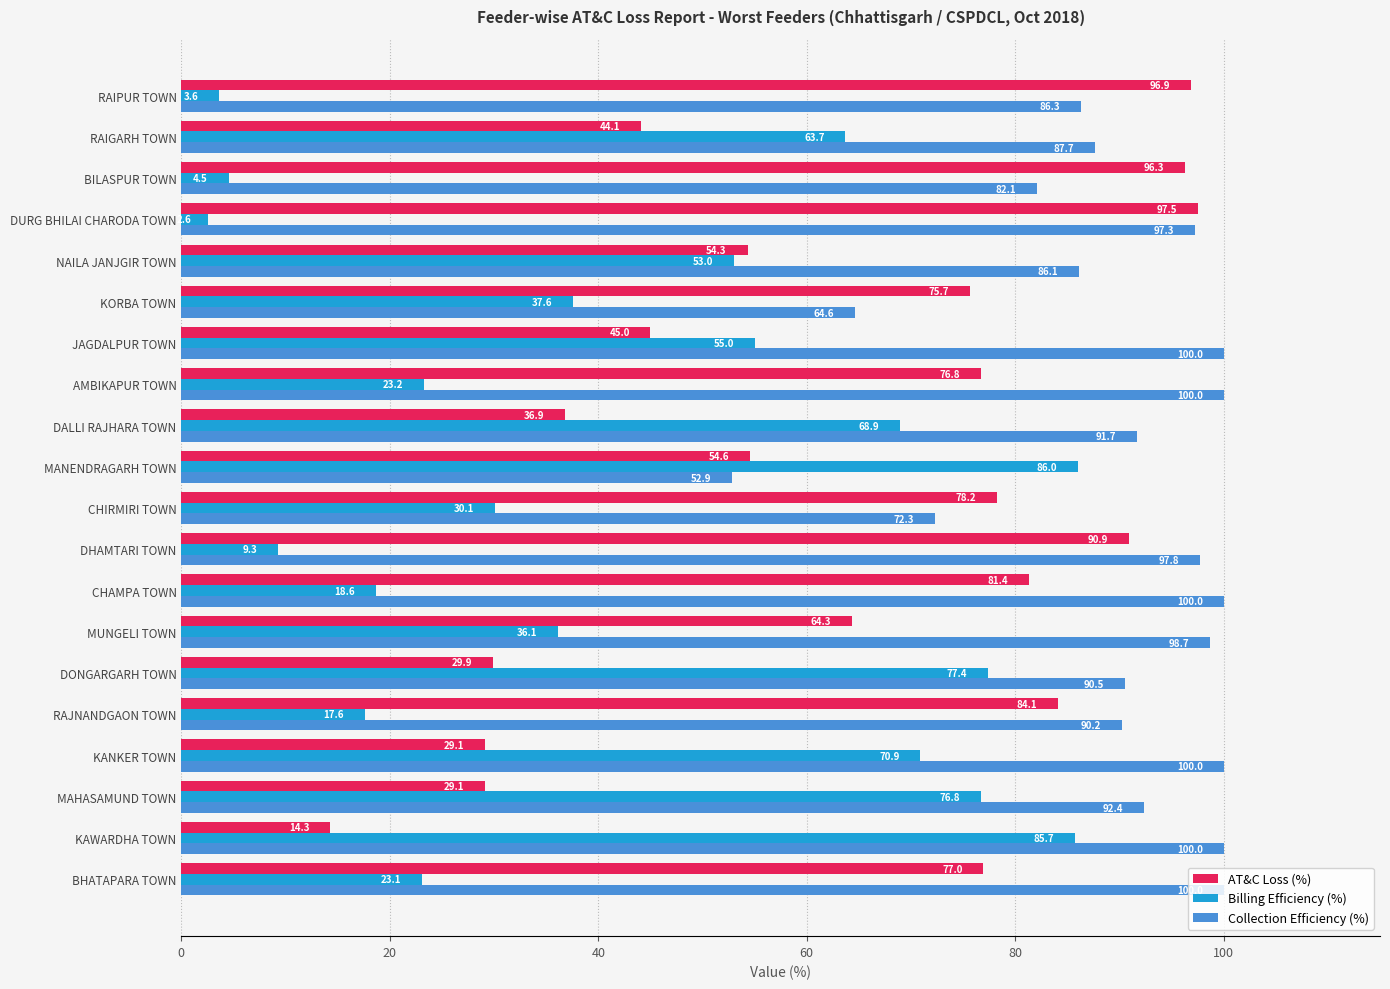

Which category has the lowest value in the Collection Efficiency (%) series?

MANENDRAGARH TOWN